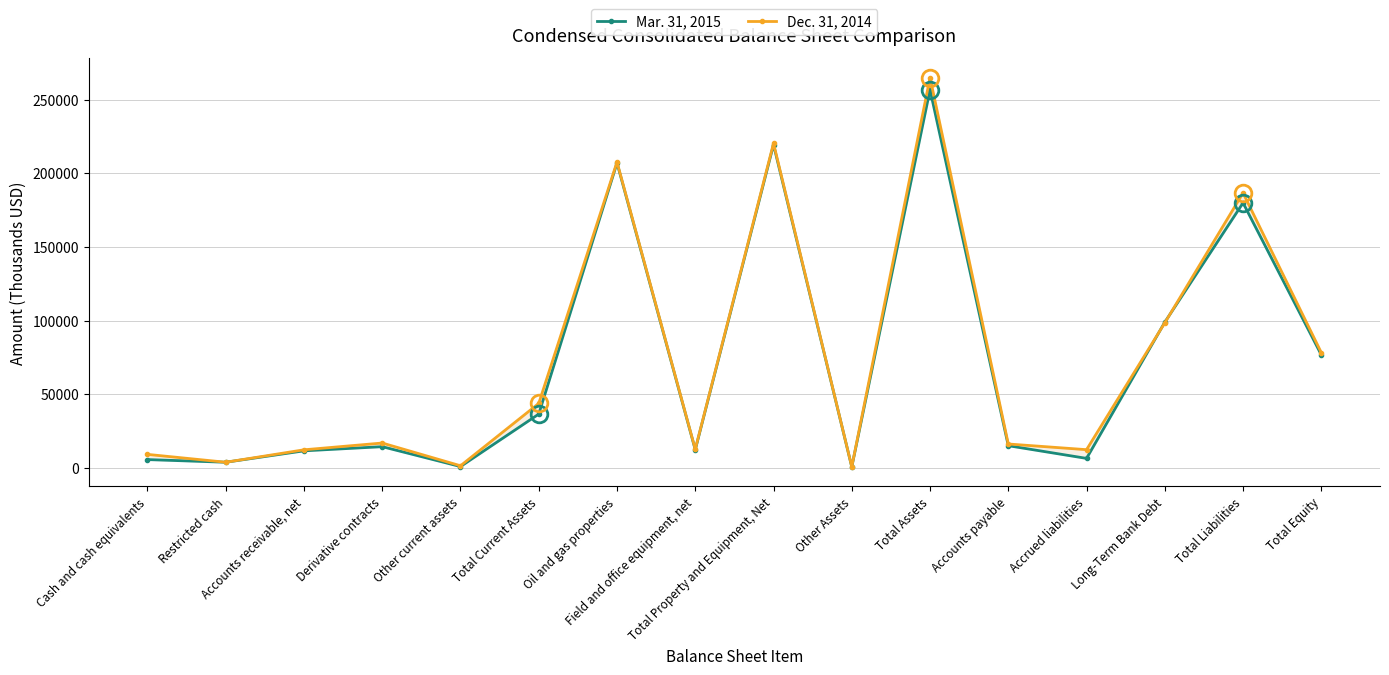

Reading left to right, extract all data points from this chart.

Mar. 31, 2015: Cash and cash equivalents=5678	Restricted cash=3877	Accounts receivable, net=11615	Derivative contracts=14436	Other current assets=948	Total Current Assets=36554	Oil and gas properties=206997	Field and office equipment, net=12356	Total Property and Equipment, Net=219353	Other Assets=722	Total Assets=256629	Accounts payable=15096	Accrued liabilities=6487	Long-Term Bank Debt=98908	Total Liabilities=179892	Total Equity=76737
Dec. 31, 2014: Cash and cash equivalents=9209	Restricted cash=3877	Accounts receivable, net=12315	Derivative contracts=16914	Other current assets=1490	Total Current Assets=43805	Oil and gas properties=207600	Field and office equipment, net=12701	Total Property and Equipment, Net=220301	Other Assets=794	Total Assets=264900	Accounts payable=16258	Accrued liabilities=12401	Long-Term Bank Debt=98490	Total Liabilities=186640	Total Equity=78260